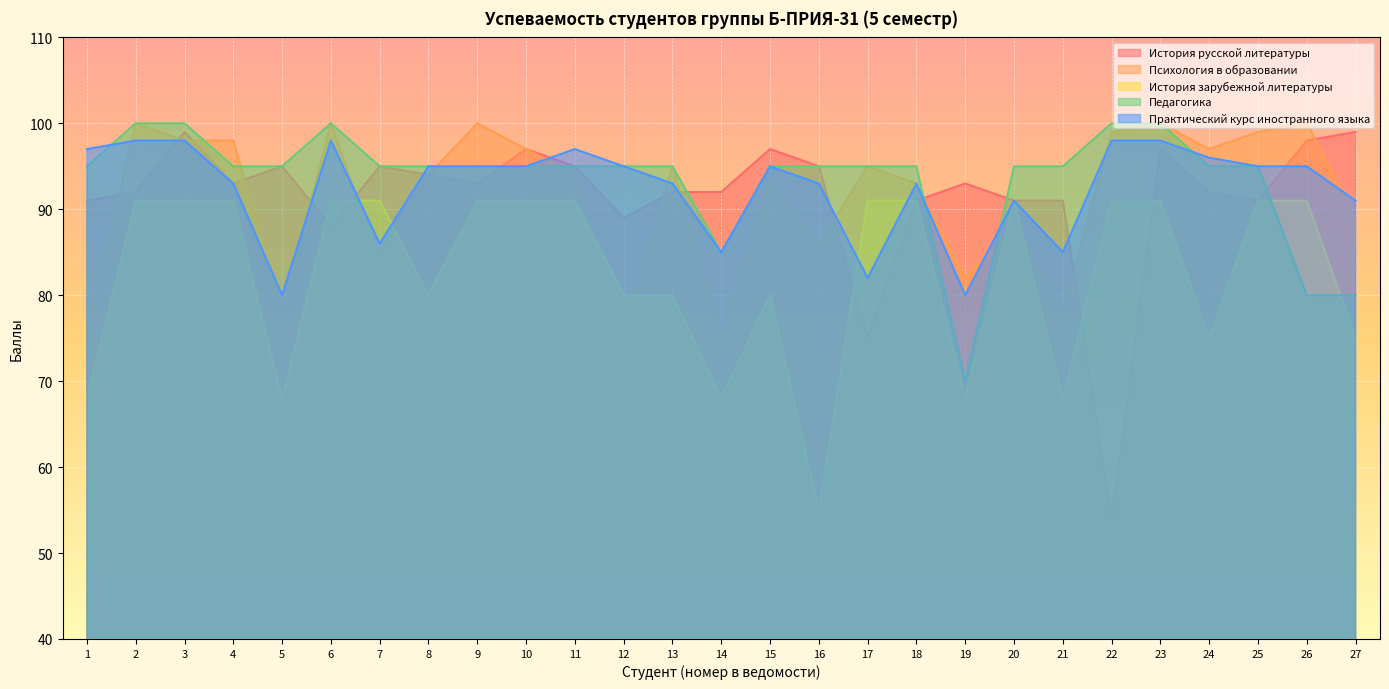

How many История зарубежной литературы values are between 75 and 91?

21